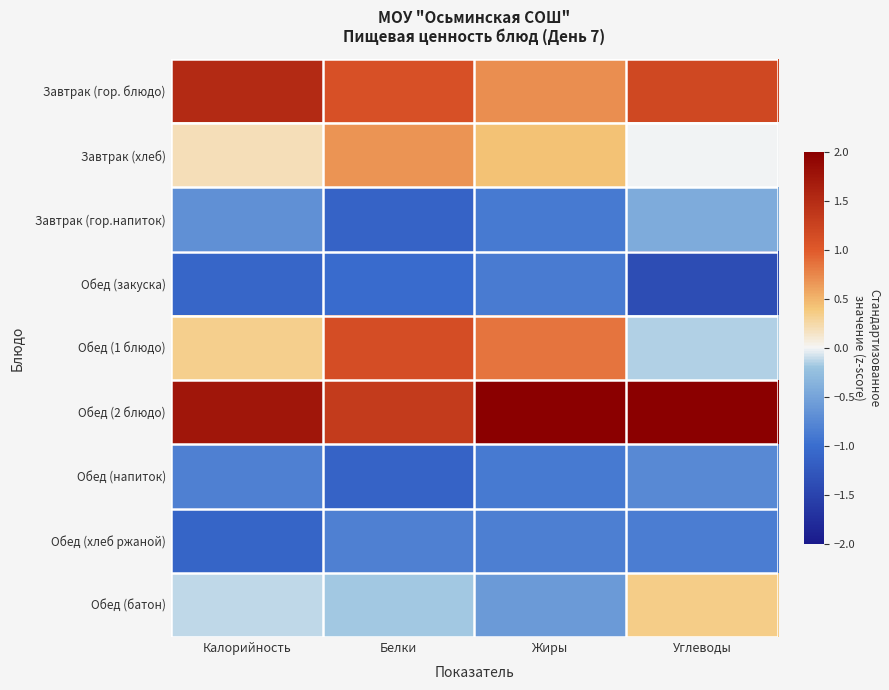

What is the spread (max minus min) of values at Углеводы?

3.4